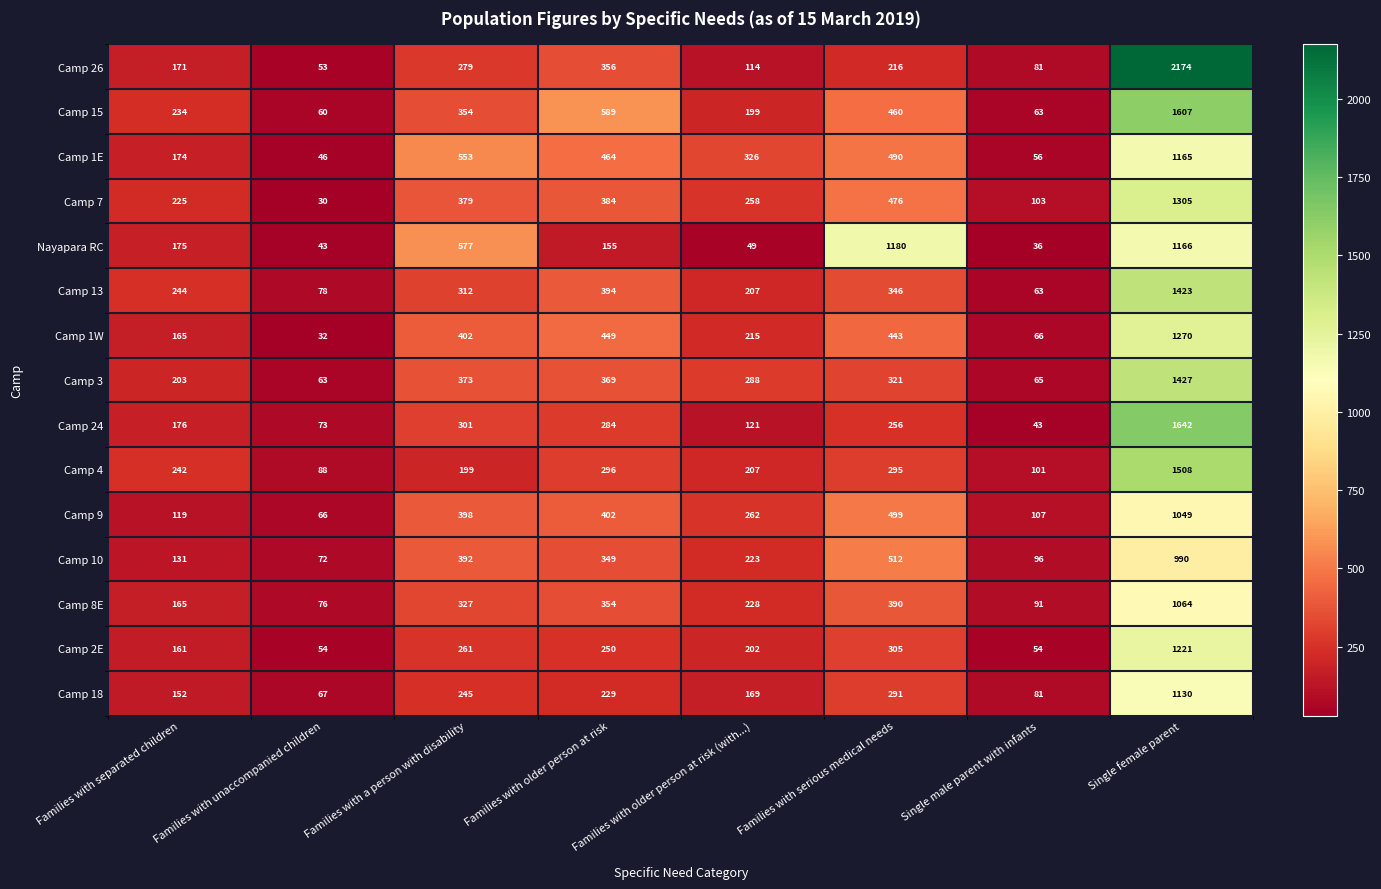

What is the sum of all Camp 13 values?

3067